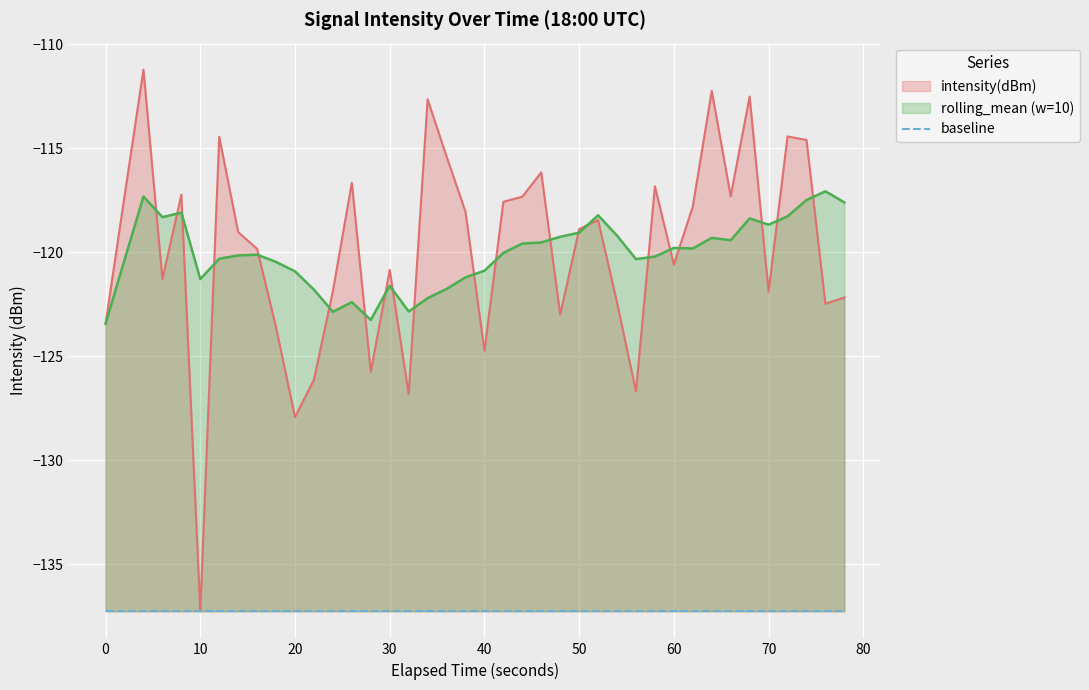

Does the chart display data point markers on the line(s)?

No